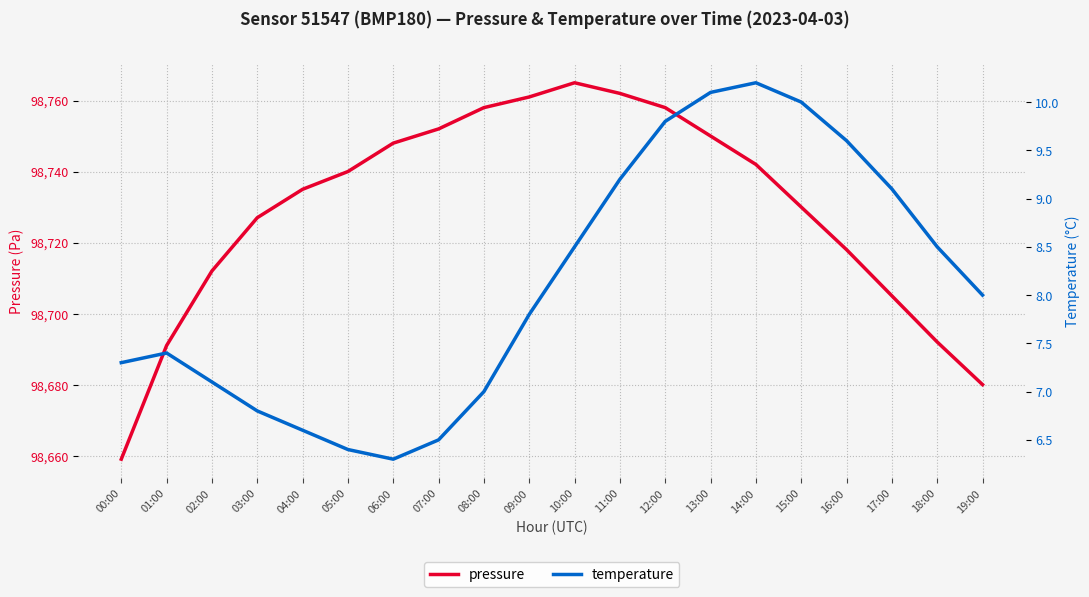

What is the sum of the pressure values at 18:00 and 19:00?

197372